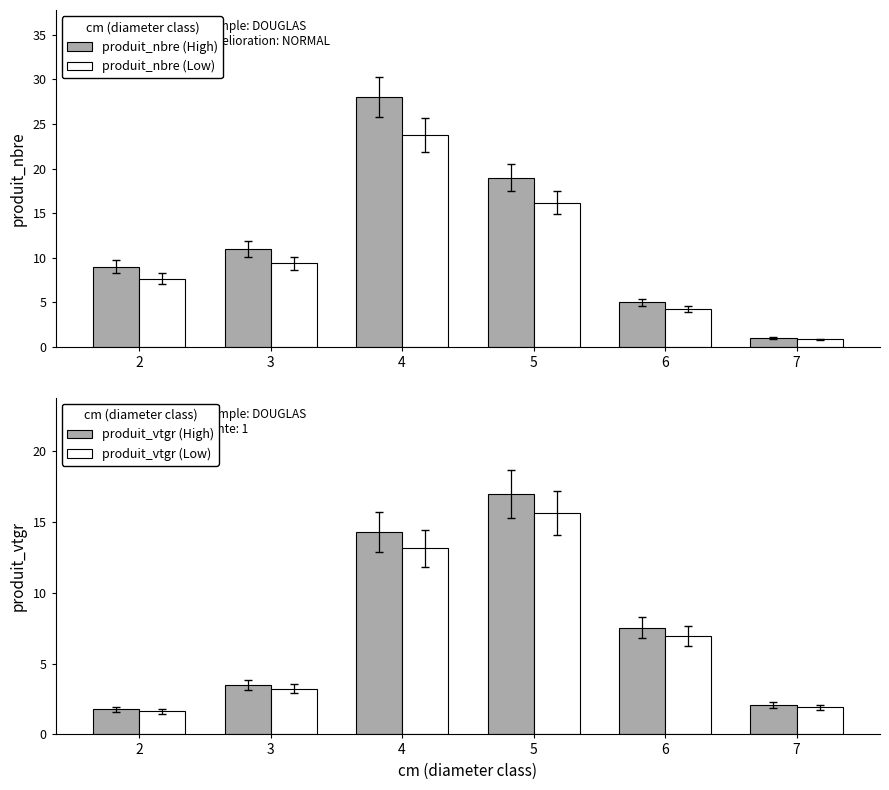

How many values in the produit_nbre (Low) series are below 9?

3